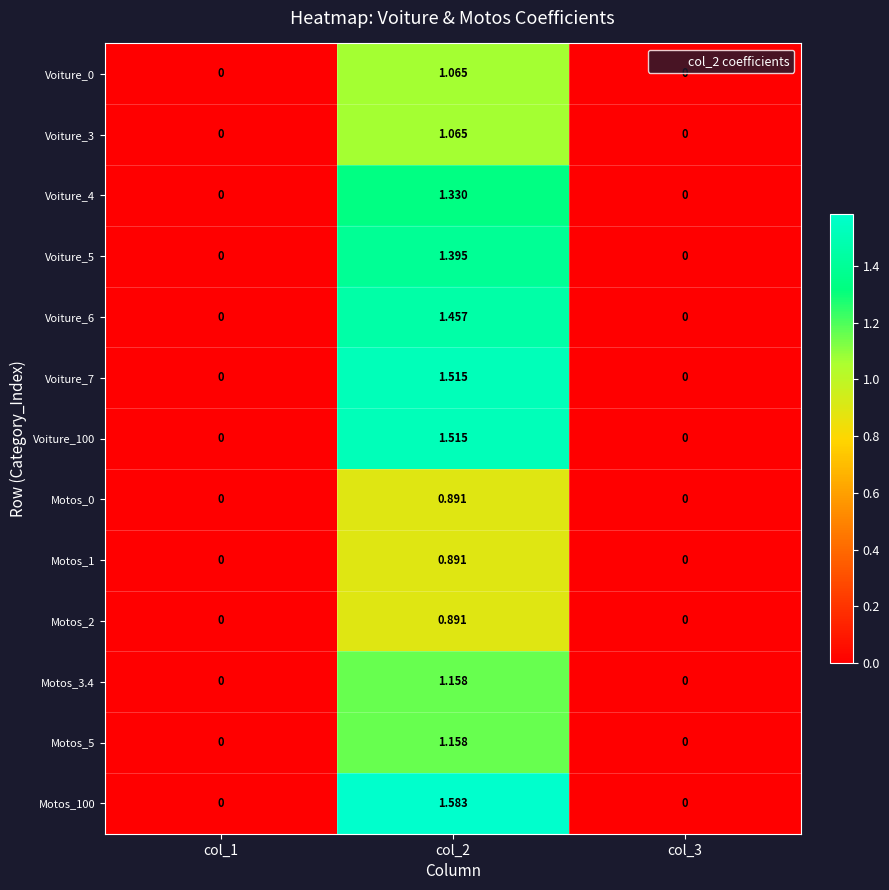

Is the value of Voiture_3 at col_1 greater than the value of Motos_3.4 at col_2?

No